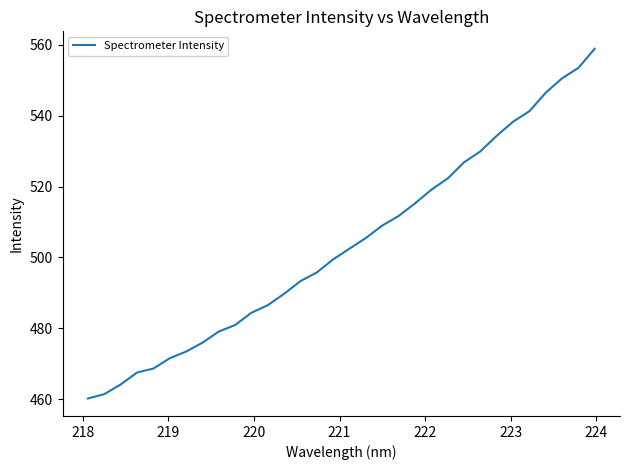

What is the greatest value displayed?

558.8